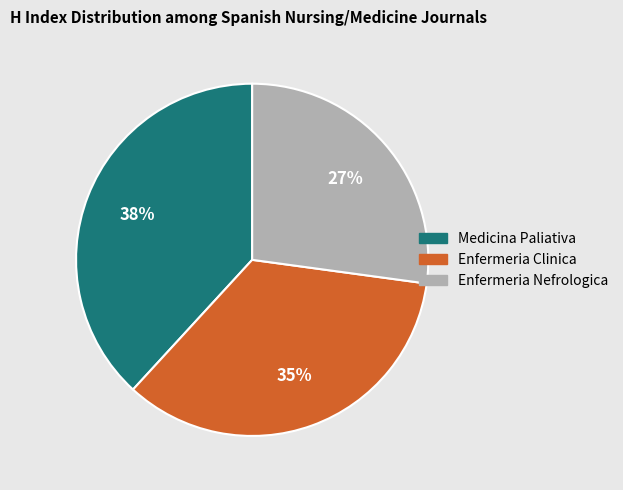

Combined, do Enfermeria Clinica and Enfermeria Nefrologica account for over 50%?

Yes